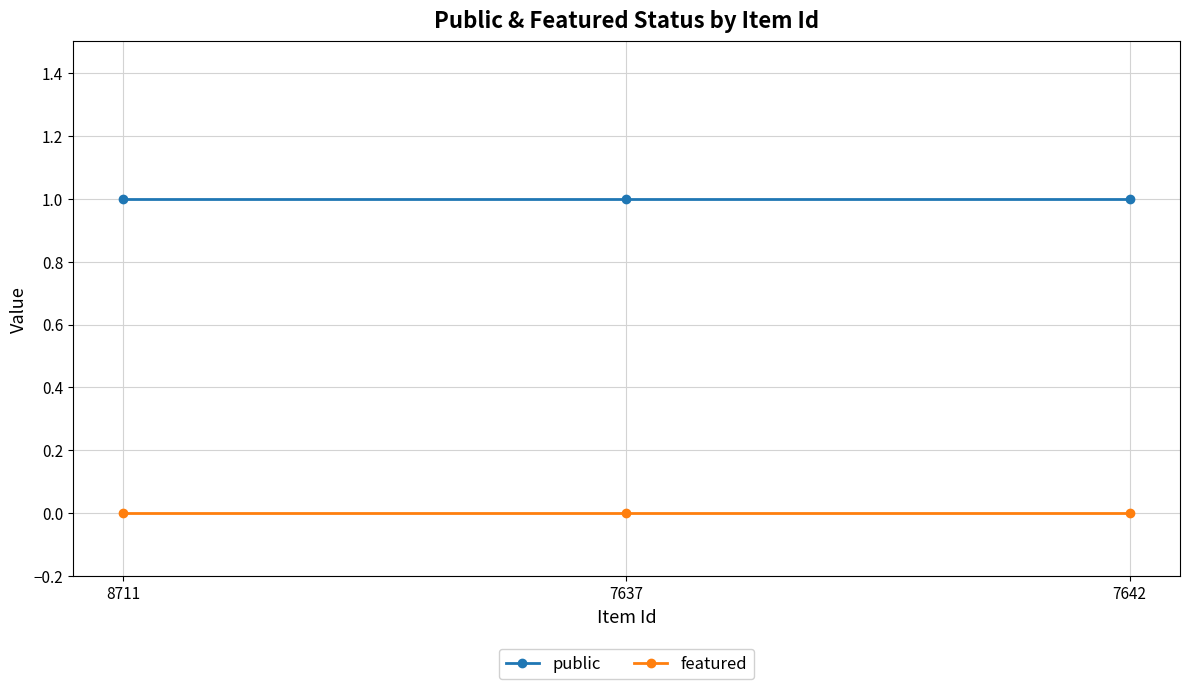

The featured series shows 0 at 8711. True or false?

True